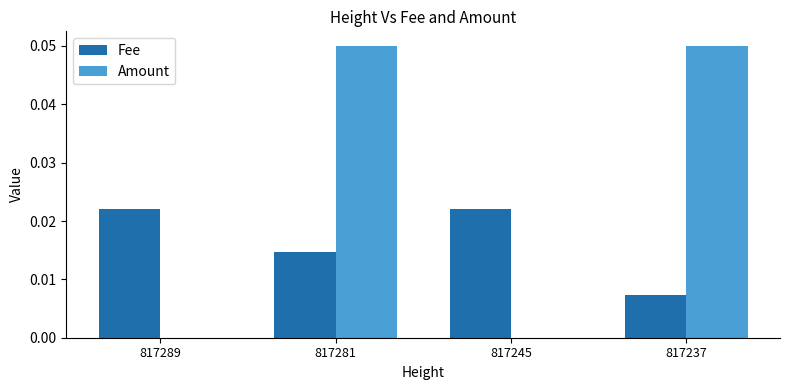

How many categories are shown in the chart?

4